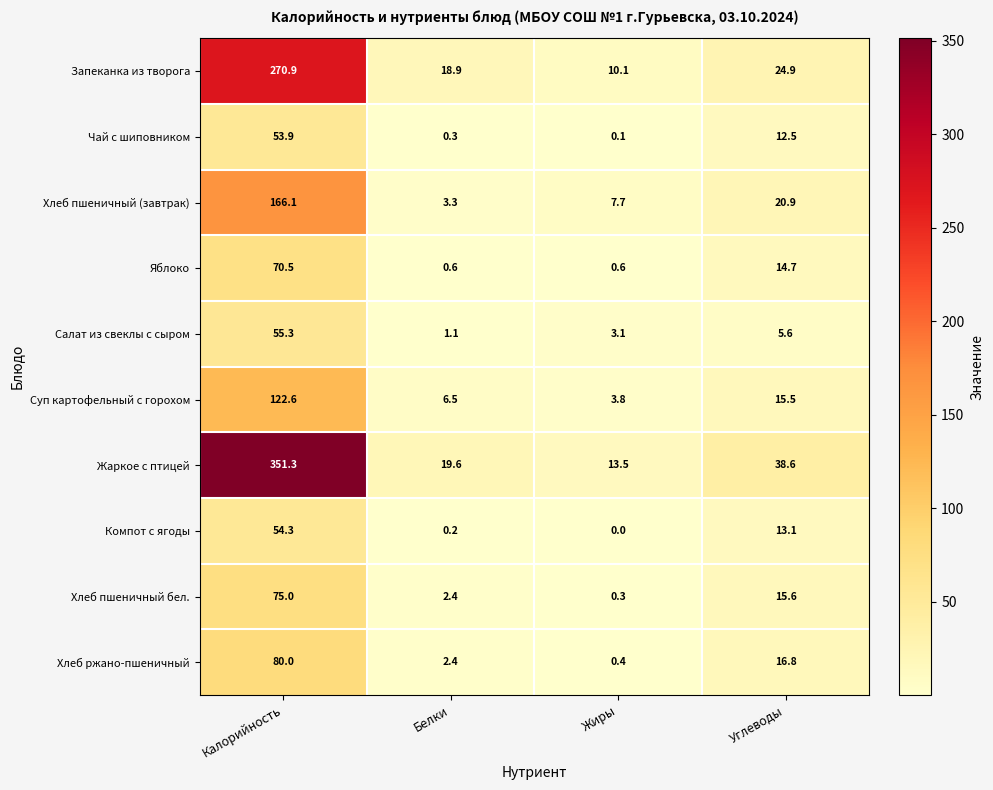

How many data points in Хлеб пшеничный (завтрак) are less than 20?

2